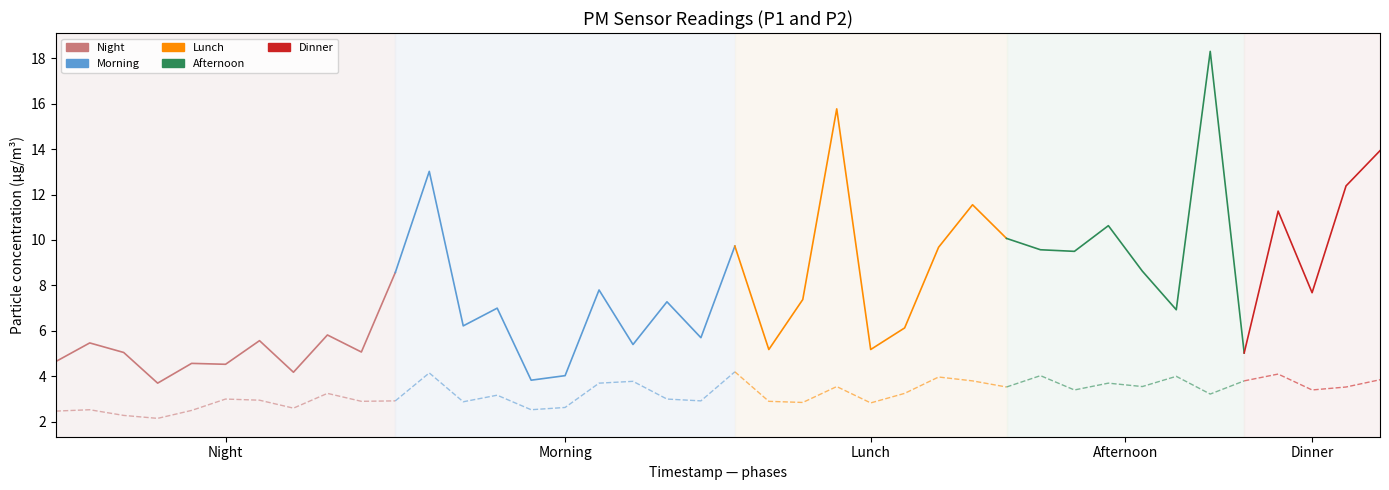

What is the value of the P1 point at the 22nd from the left?

5.2